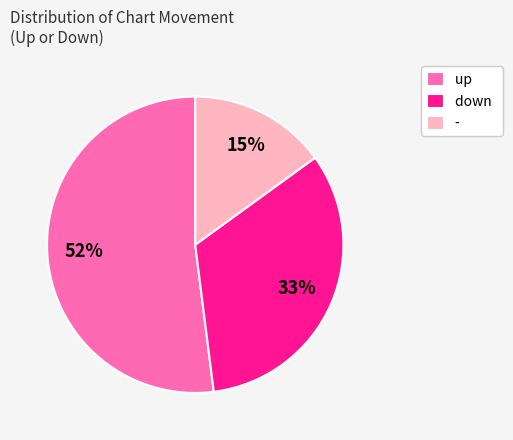

Count the number of slices in the pie.

3